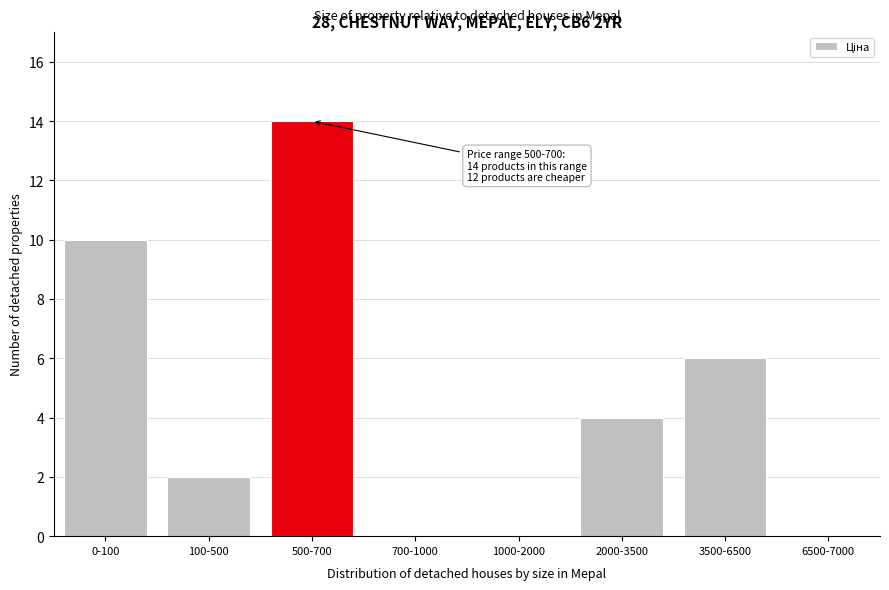

Reading right to left, extract all data points from this chart.

6500-7000=0	3500-6500=6	2000-3500=4	1000-2000=0	700-1000=0	500-700=14	100-500=2	0-100=10